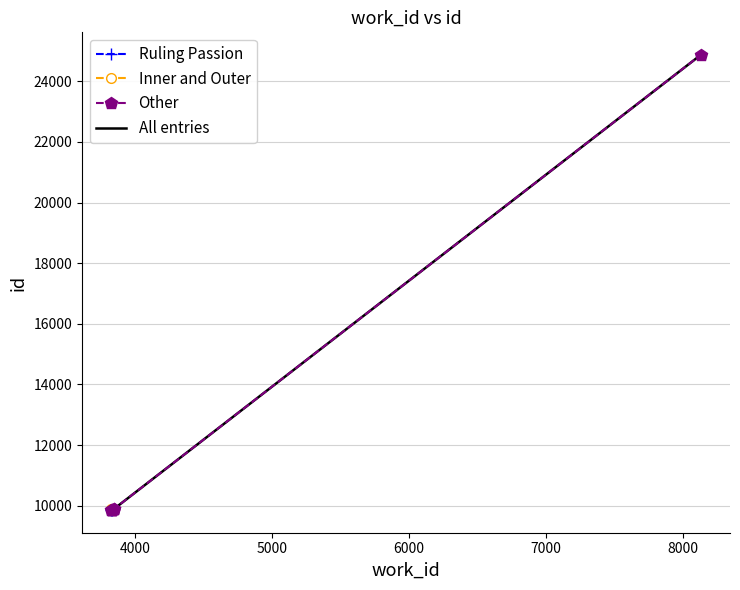

Which category has the highest value across all series?

8131